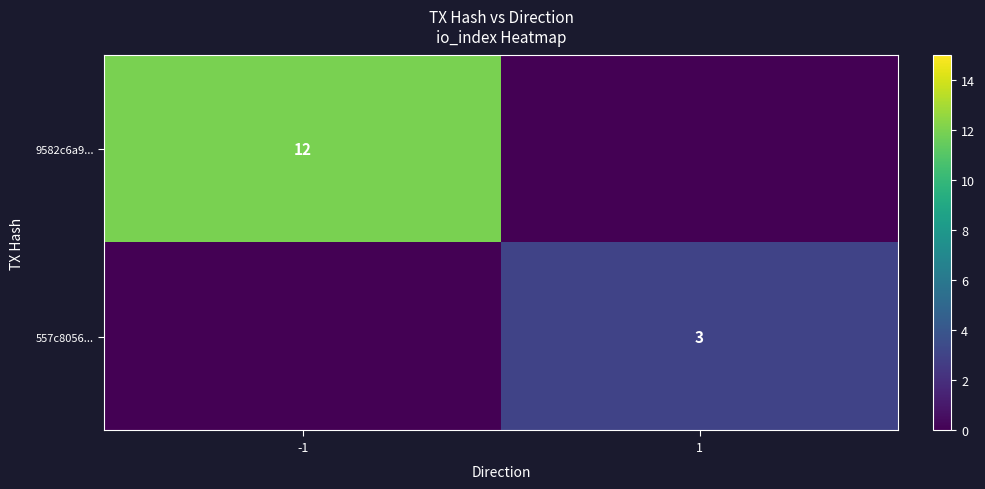

Is it true that 9582c6a9... equals 12 at -1?

True